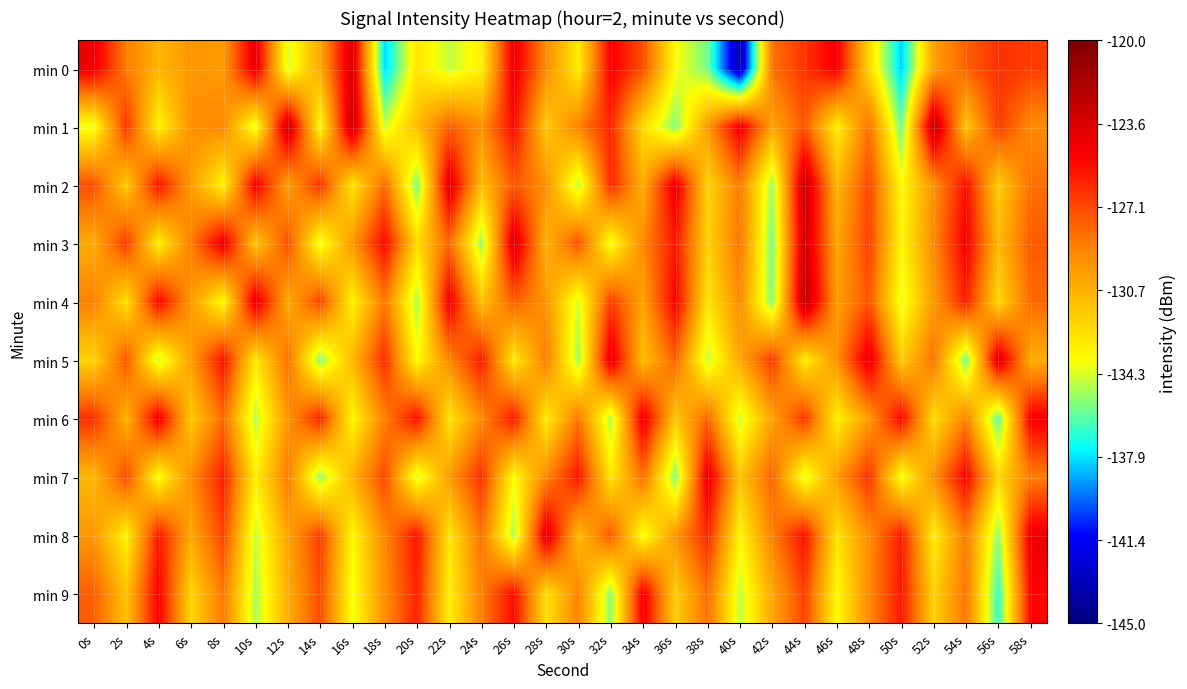

Reading left to right, transcribe all the data shown in this chart.

min 0: 0s=-124.5	2s=-128.7	4s=-130.9	6s=-129.7	8s=-129.9	10s=-124.1	12s=-134.3	14s=-130.4	16s=-123.5	18s=-138.1	20s=-132.7	22s=-134.7	24s=-133.2	26s=-124.4	28s=-129.3	30s=-133.1	32s=-124.8	34s=-127.3	36s=-133.7	38s=-135.8	40s=-143.5	42s=-128.4	44s=-126.6	46s=-124.7	48s=-132.3	50s=-138.2	52s=-130.1	54s=-127.9	56s=-126.5	58s=-126.8
min 1: 0s=-134.0	2s=-126.5	4s=-133.3	6s=-129.4	8s=-129.2	10s=-134.2	12s=-123.1	14s=-133.7	16s=-123.0	18s=-134.5	20s=-131.2	22s=-127.8	24s=-129.5	26s=-125.3	28s=-131.7	30s=-128.9	32s=-126.1	34s=-132.4	36s=-135.6	38s=-129.8	40s=-124.5	42s=-130.2	44s=-127.6	46s=-133.1	48s=-128.4	50s=-135.9	52s=-122.7	54s=-131.5	56s=-126.8	58s=-129.3
min 2: 0s=-127.3	2s=-131.8	4s=-125.6	6s=-129.9	8s=-133.4	10s=-124.7	12s=-130.1	14s=-126.5	16s=-132.8	18s=-128.2	20s=-135.7	22s=-123.9	24s=-131.2	26s=-127.6	28s=-129.4	30s=-134.8	32s=-126.2	34s=-130.6	36s=-124.3	38s=-132.1	40s=-128.7	42s=-135.2	44s=-122.8	46s=-130.9	48s=-127.1	50s=-133.6	52s=-129.5	54s=-125.4	56s=-131.8	58s=-128.3
min 3: 0s=-130.5	2s=-126.7	4s=-133.2	6s=-128.8	8s=-124.4	10s=-131.6	12s=-127.3	14s=-134.1	16s=-129.7	18s=-125.2	20s=-132.4	22s=-128.0	24s=-135.3	26s=-123.6	28s=-130.8	30s=-127.4	32s=-133.9	34s=-129.1	36s=-125.7	38s=-132.0	40s=-128.5	42s=-135.8	44s=-123.1	46s=-130.3	48s=-126.9	50s=-133.5	52s=-129.2	54s=-124.8	56s=-131.1	58s=-127.7
min 4: 0s=-128.9	2s=-132.6	4s=-125.1	6s=-129.8	8s=-133.7	10s=-124.2	12s=-130.5	14s=-127.0	16s=-133.3	18s=-128.6	20s=-135.1	22s=-124.6	24s=-131.4	26s=-127.8	28s=-129.6	30s=-134.4	32s=-126.8	34s=-130.2	36s=-124.9	38s=-132.7	40s=-129.3	42s=-135.6	44s=-122.4	46s=-130.0	48s=-127.5	50s=-134.2	52s=-129.8	54s=-125.9	56s=-132.3	58s=-128.1
min 5: 0s=-132.1	2s=-127.5	4s=-134.6	6s=-130.0	8s=-125.5	10s=-132.9	12s=-128.3	14s=-135.5	16s=-130.9	18s=-126.3	20s=-133.7	22s=-129.1	24s=-125.8	26s=-133.0	28s=-128.7	30s=-135.2	32s=-124.0	34s=-131.3	36s=-127.9	38s=-134.7	40s=-130.3	42s=-126.7	44s=-133.1	46s=-129.5	48s=-124.1	50s=-131.8	52s=-128.4	54s=-135.9	56s=-123.7	58s=-130.6
min 6: 0s=-126.4	2s=-130.8	4s=-124.5	6s=-131.7	8s=-128.2	10s=-134.9	12s=-129.6	14s=-126.1	16s=-133.5	18s=-128.9	20s=-125.4	22s=-132.8	24s=-129.2	26s=-125.7	28s=-133.1	30s=-128.5	32s=-135.0	34s=-124.3	36s=-131.6	38s=-128.0	40s=-134.5	42s=-130.1	44s=-126.6	46s=-133.2	48s=-129.8	50s=-125.1	52s=-132.5	54s=-128.9	56s=-136.2	58s=-124.7
min 7: 0s=-131.0	2s=-127.2	4s=-133.8	6s=-129.3	8s=-125.9	10s=-133.1	12s=-128.7	14s=-135.3	16s=-130.7	18s=-127.1	20s=-134.4	22s=-129.8	24s=-126.4	26s=-133.7	28s=-129.1	30s=-125.6	32s=-132.9	34s=-128.3	36s=-135.7	38s=-124.2	40s=-131.5	42s=-127.9	44s=-134.3	46s=-129.9	48s=-126.5	50s=-133.9	52s=-129.5	54s=-125.0	56s=-132.3	58s=-128.8
min 8: 0s=-129.7	2s=-133.3	4s=-125.8	6s=-130.4	8s=-127.0	10s=-134.6	12s=-130.2	14s=-126.8	16s=-133.5	18s=-129.1	20s=-125.6	22s=-132.8	24s=-128.4	26s=-135.1	28s=-123.9	30s=-131.2	32s=-127.6	34s=-134.0	36s=-129.6	38s=-126.2	40s=-133.4	42s=-128.9	44s=-125.5	46s=-132.7	48s=-129.3	50s=-125.8	52s=-133.1	54s=-128.7	56s=-135.4	58s=-124.3
min 9: 0s=-127.8	2s=-131.4	4s=-124.9	6s=-132.2	8s=-128.6	10s=-135.0	12s=-130.6	14s=-127.2	16s=-133.9	18s=-129.4	20s=-126.0	22s=-133.2	24s=-128.8	26s=-125.3	28s=-132.6	30s=-129.0	32s=-135.5	34s=-124.6	36s=-131.9	38s=-128.3	40s=-134.7	42s=-130.3	44s=-126.9	46s=-133.6	48s=-129.2	50s=-125.7	52s=-132.0	54s=-128.5	56s=-136.8	58s=-125.1